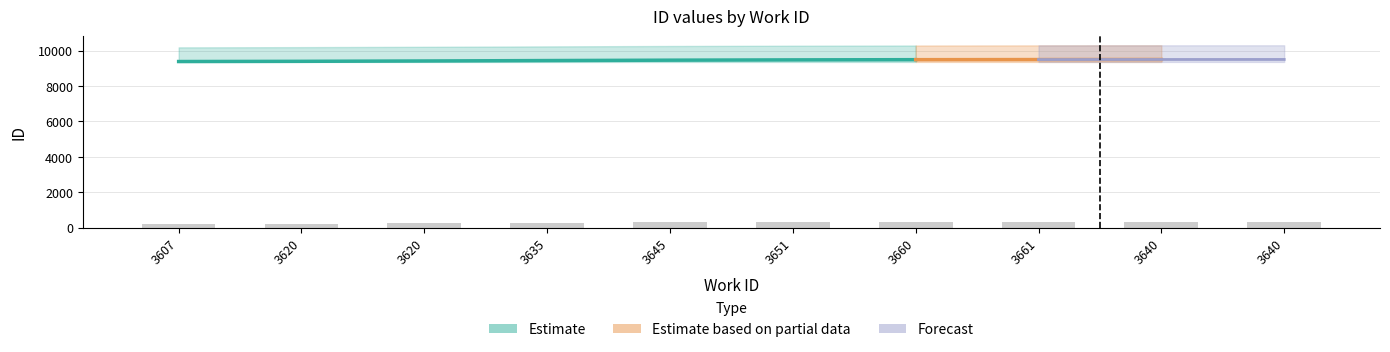

Are the bars horizontal?

No